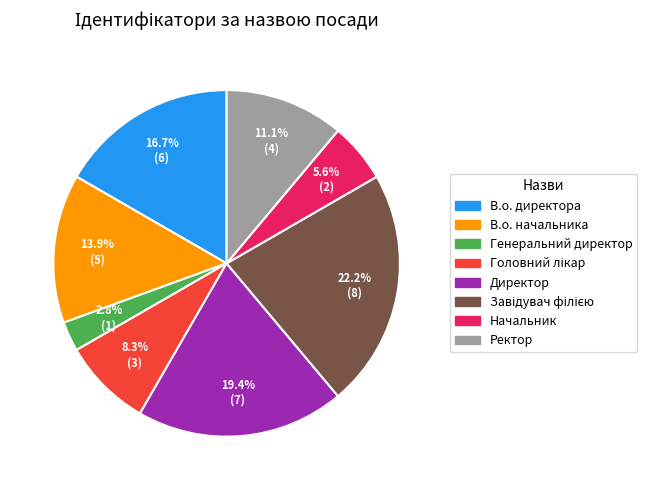

How many segments does this pie chart have?

8